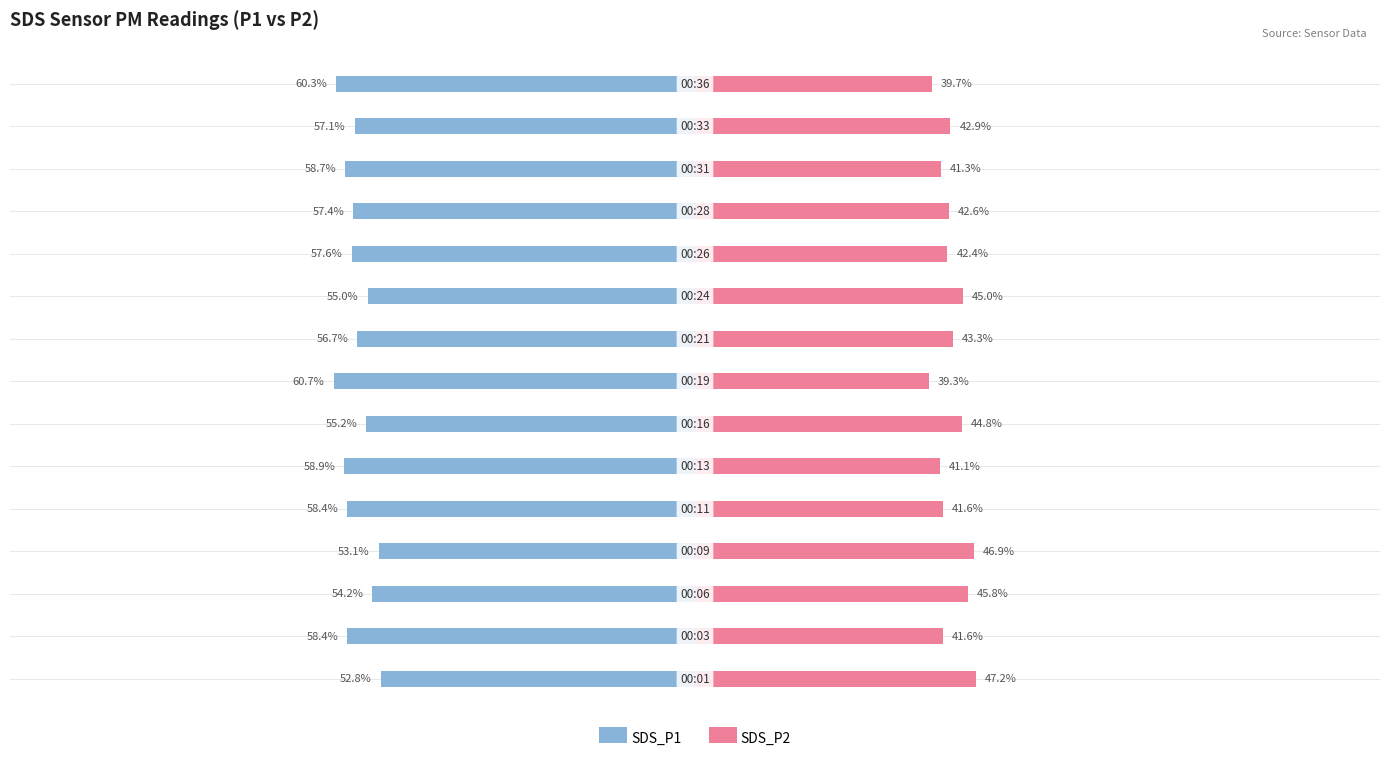

Is it true that SDS_P2 equals 41.6 at 4?

True